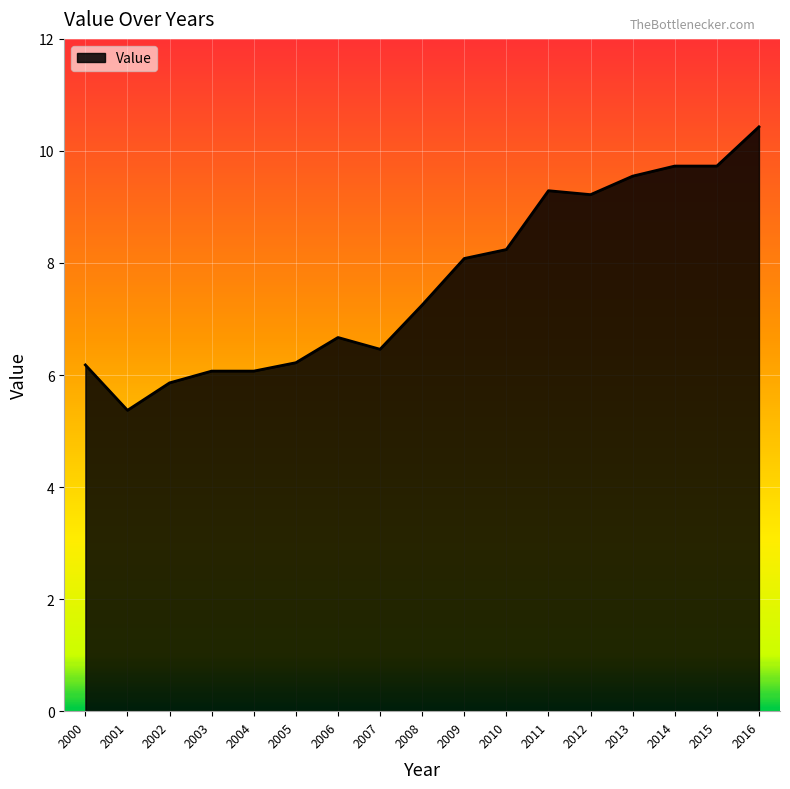

What is the smallest value displayed?

5.4